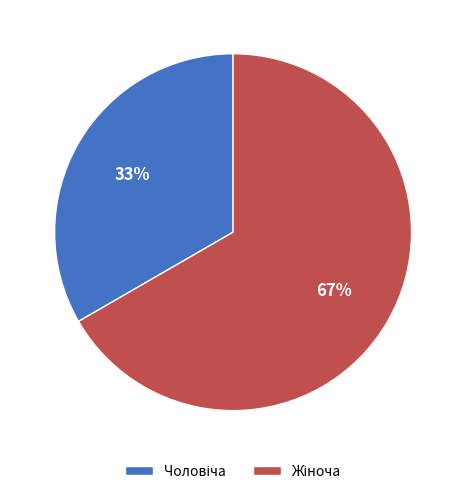

To the nearest percent, what is the average slice percentage?

50%